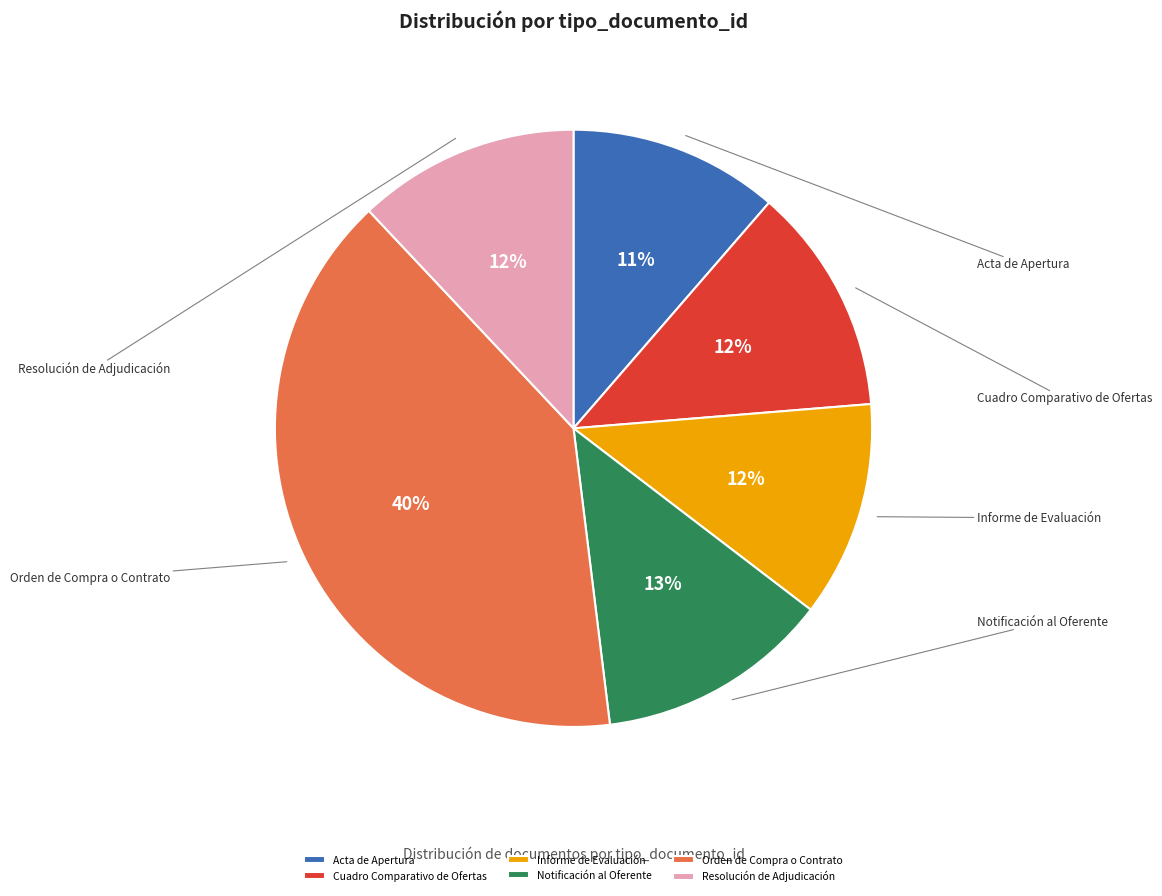

The Informe de Evaluación slice represents 12% of the pie. True or false?

True